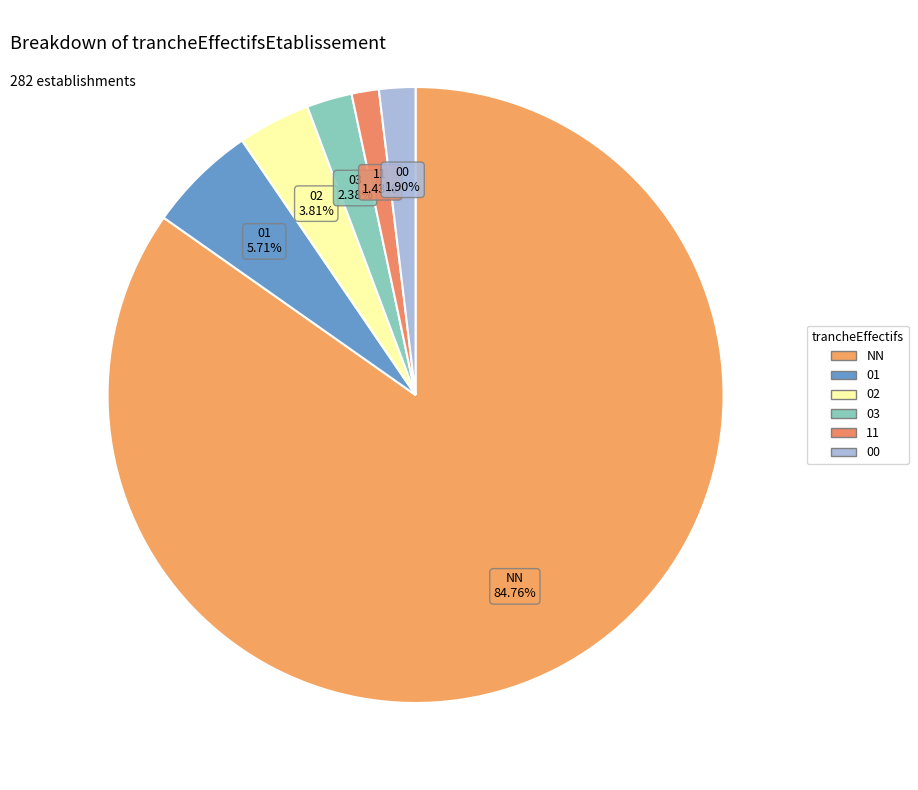

What percentage is the 01 slice, to the nearest percent?

6%